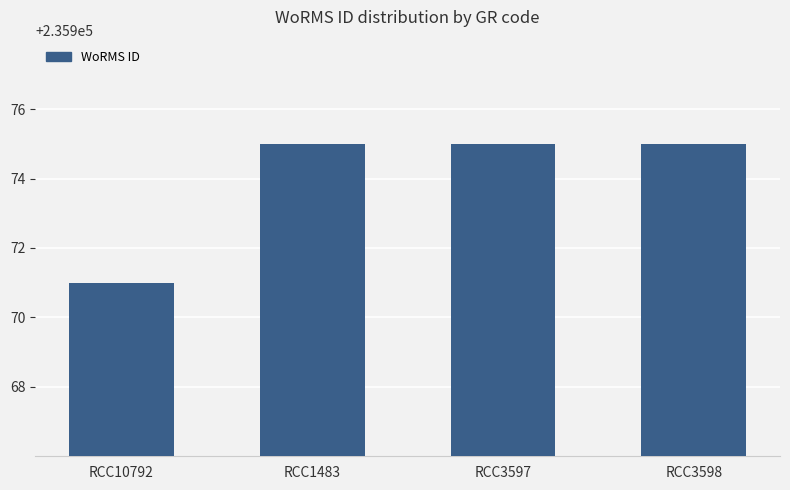

Approximately how many times larger is the value at RCC3597 compared to RCC10792?

1.0